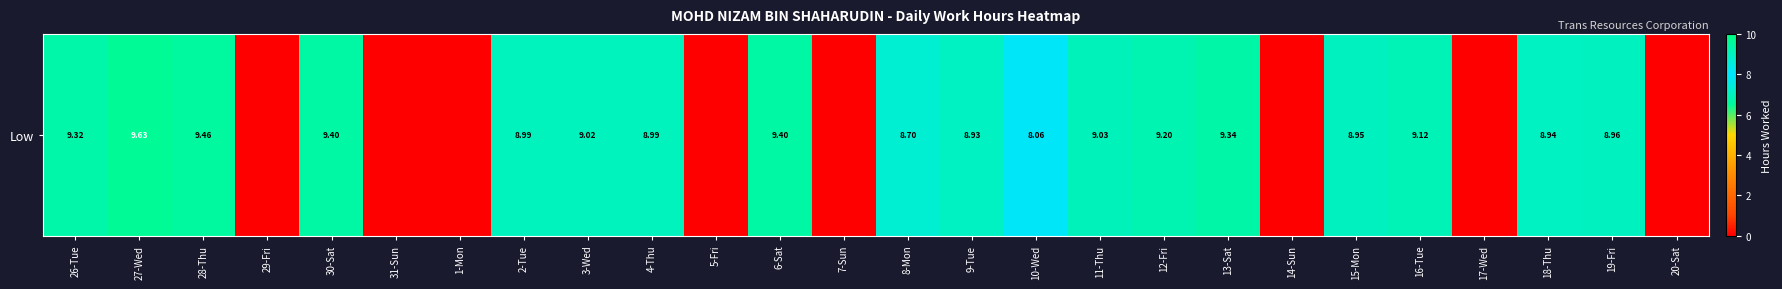

True or false: the data shows 9.5 at 28-Thu.

True